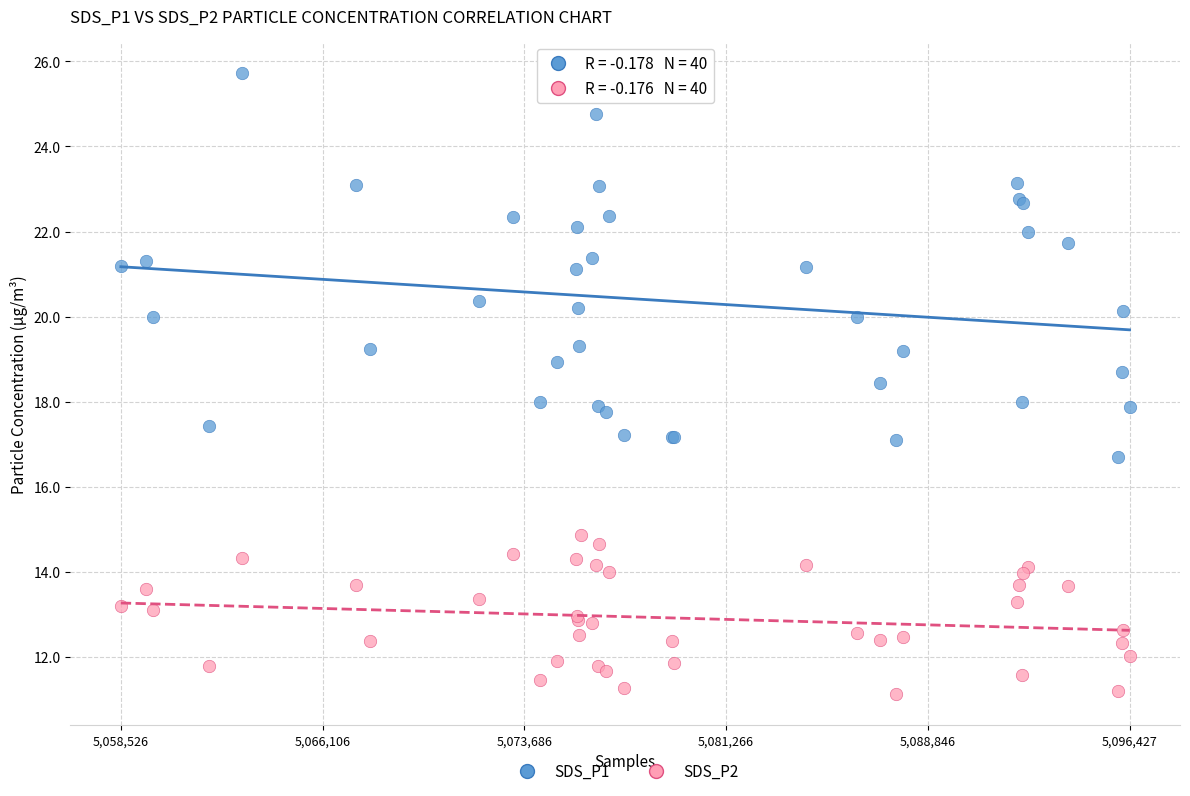

What is the X range (max minus min) for the scatter plot?

37901.0